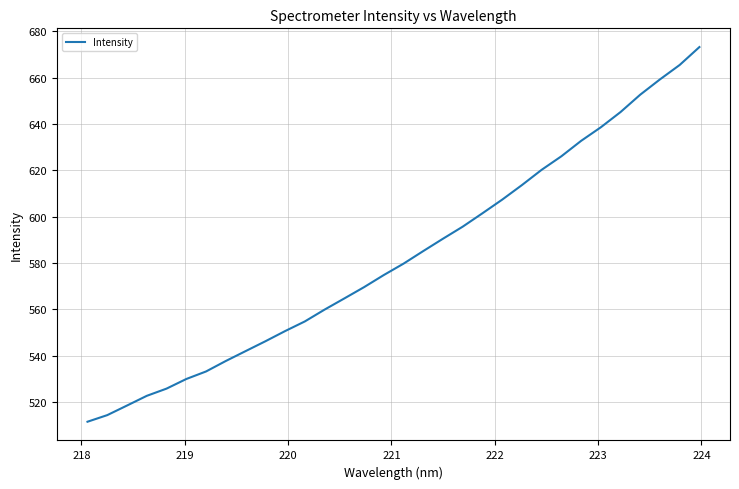

What is the difference between the maximum and minimum values?

161.8